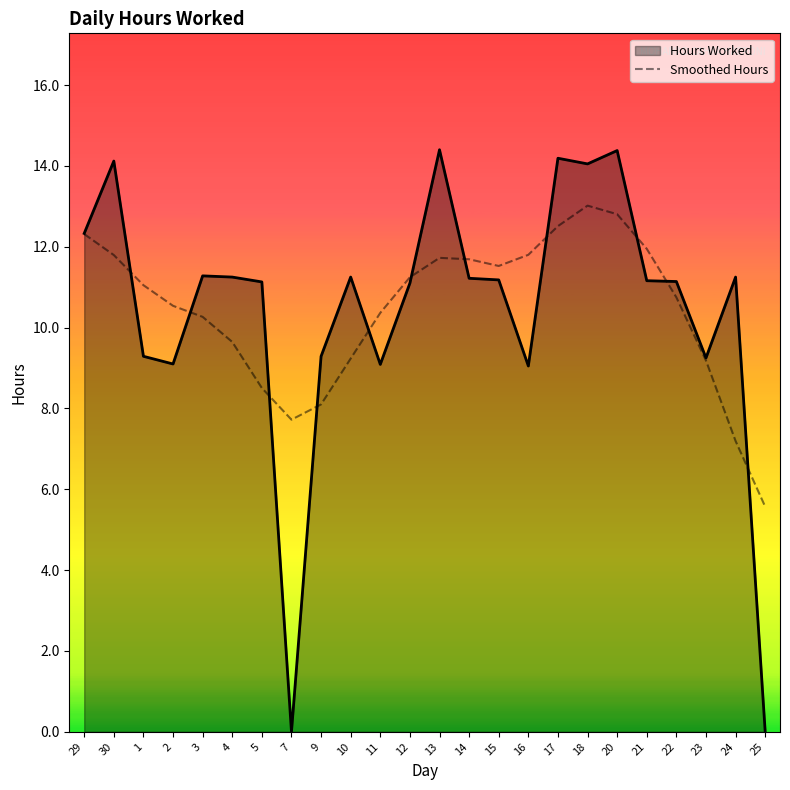

What position from the right is 18?

7